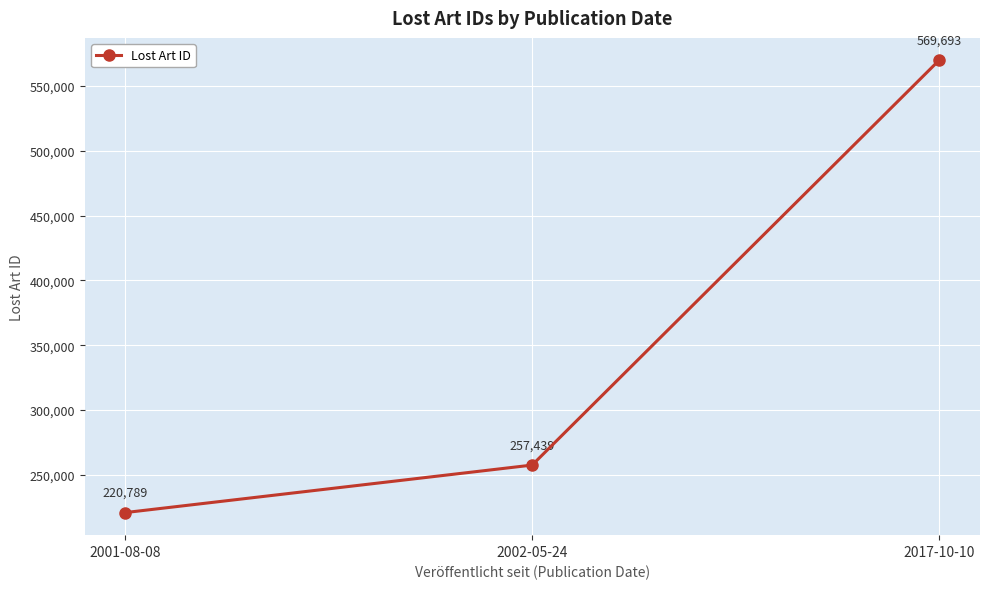

What position from the left is 2001-08-08?

1